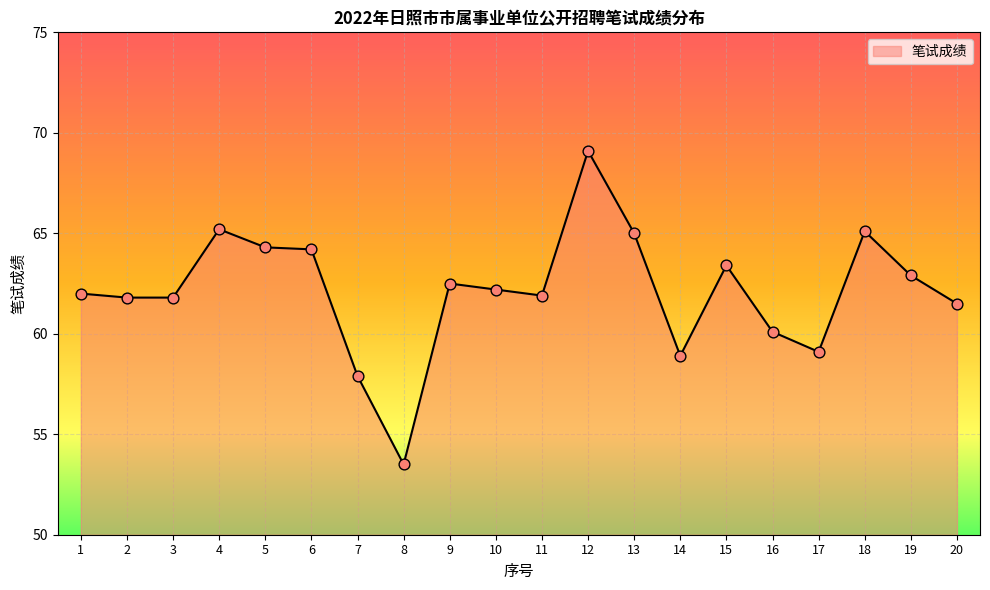

Approximately how many times larger is the value at 11 compared to 19?

1.0